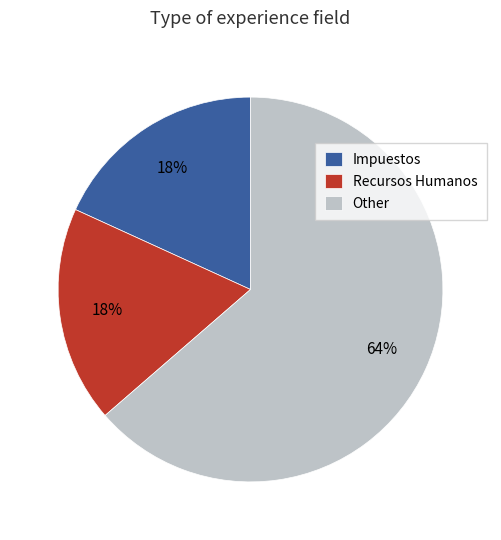

True or false: Recursos Humanos accounts for 29% of the total.

False